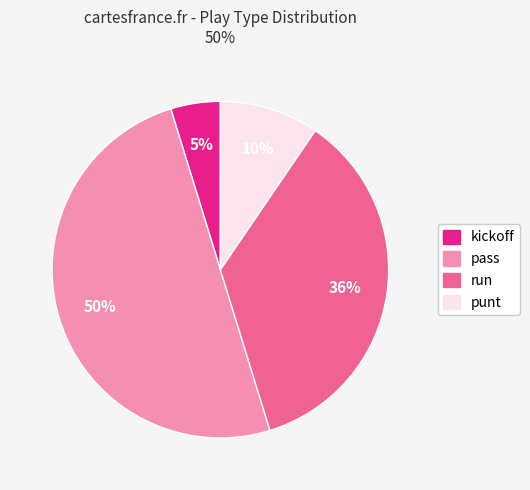

The pass slice represents 42% of the pie. True or false?

False